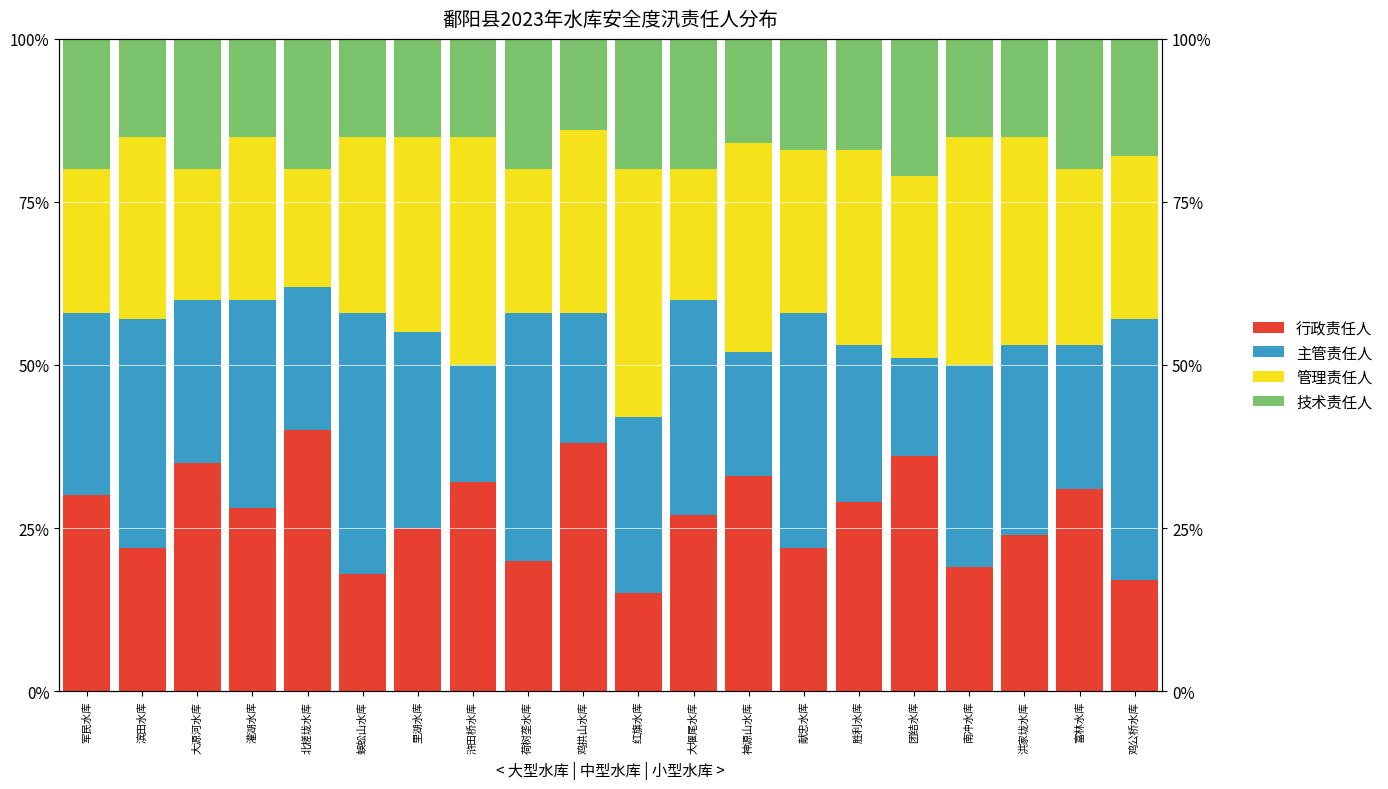

How many groups of bars are there?

20